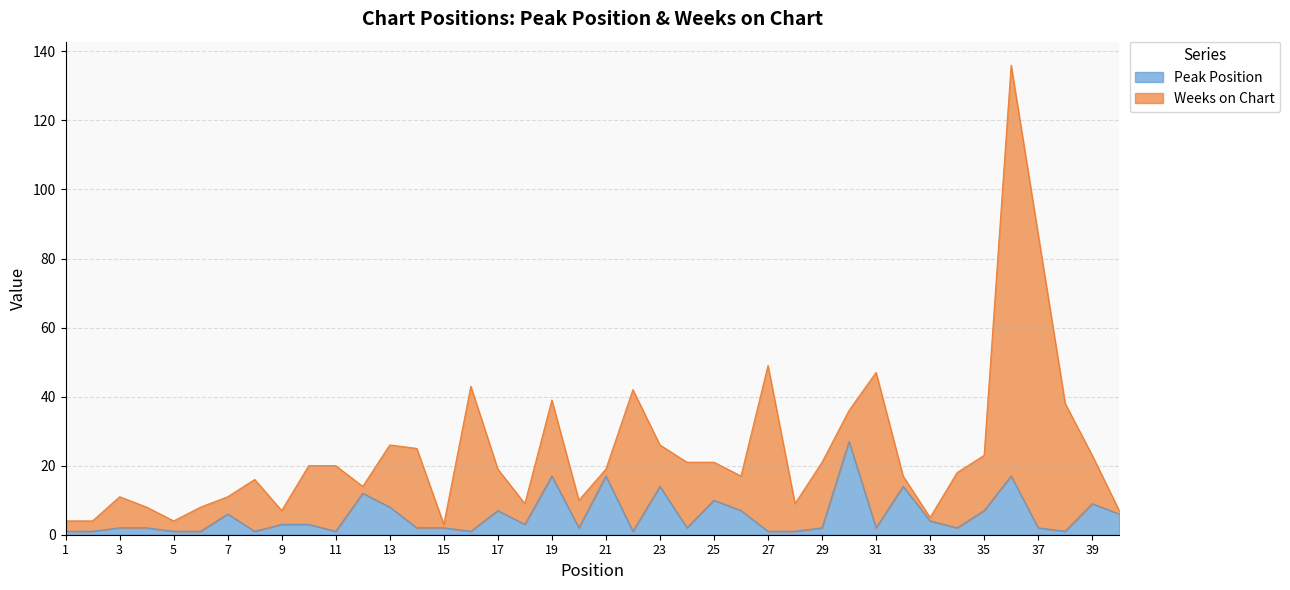

What is the value of the 32nd point from the left?

14